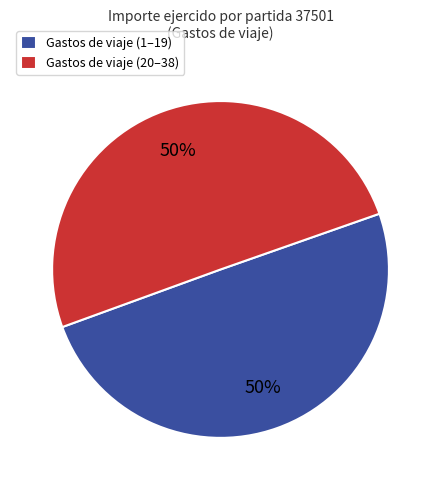

Is it true that Gastos de viaje (1–19) is 55% of the pie?

False